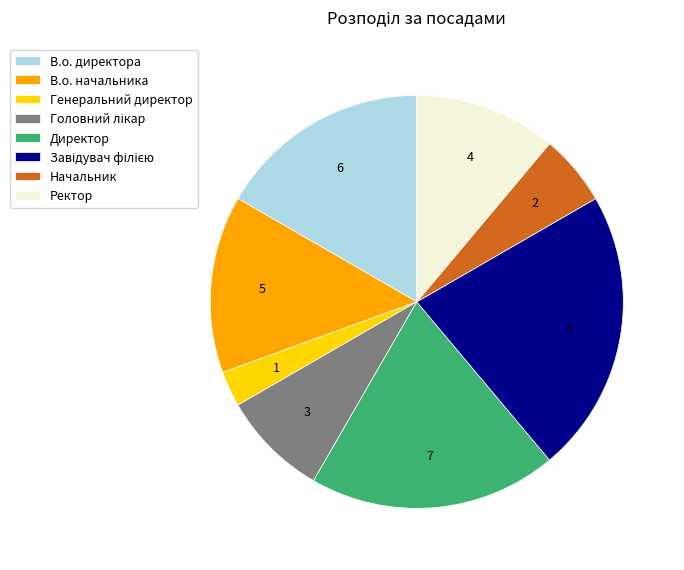

Between Начальник and В.о. начальника, which is larger?

В.о. начальника